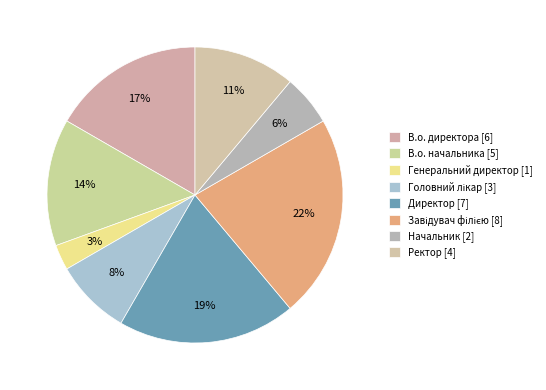

How many segments does this pie chart have?

8